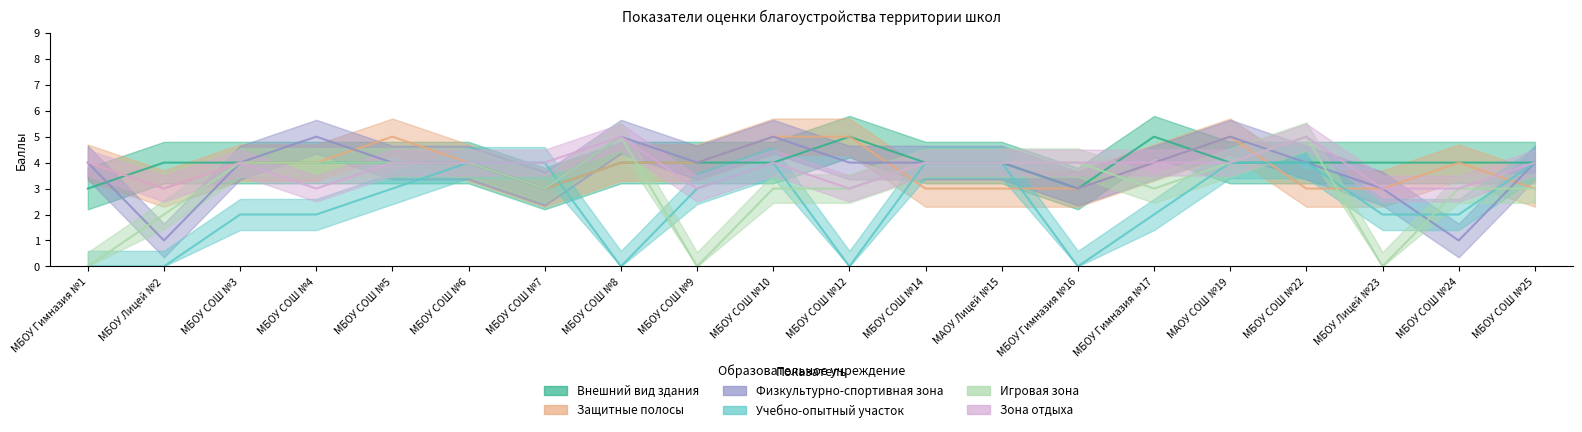

Between which two adjacent categories do Внешний вид здания and Игровая зона first intersect?

МБОУ СОШ №8 and МБОУ СОШ №9